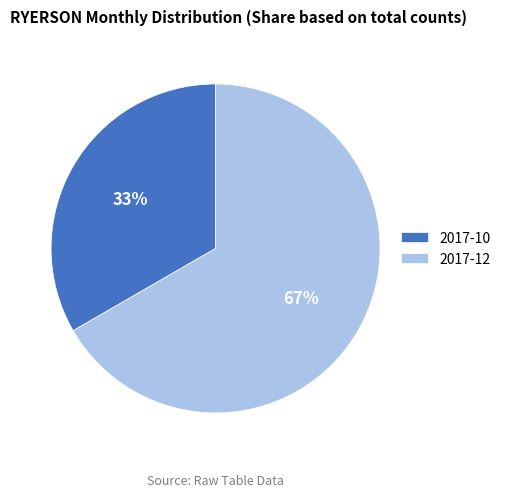

Between 2017-10 and 2017-12, which is larger?

2017-12